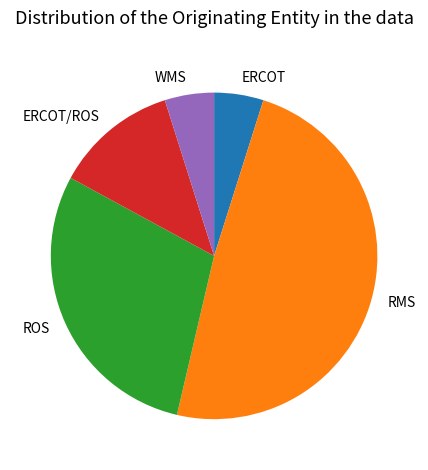

Does any single category account for the majority?

No